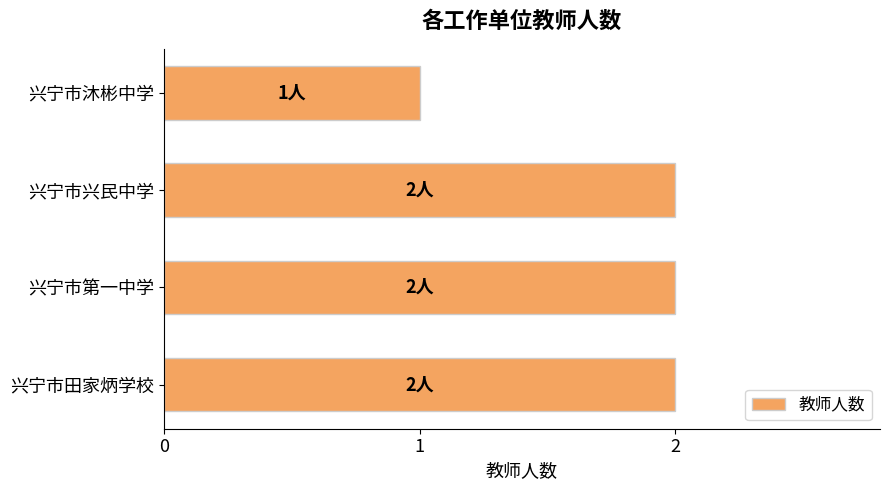

What is the difference between the maximum and minimum values?

1